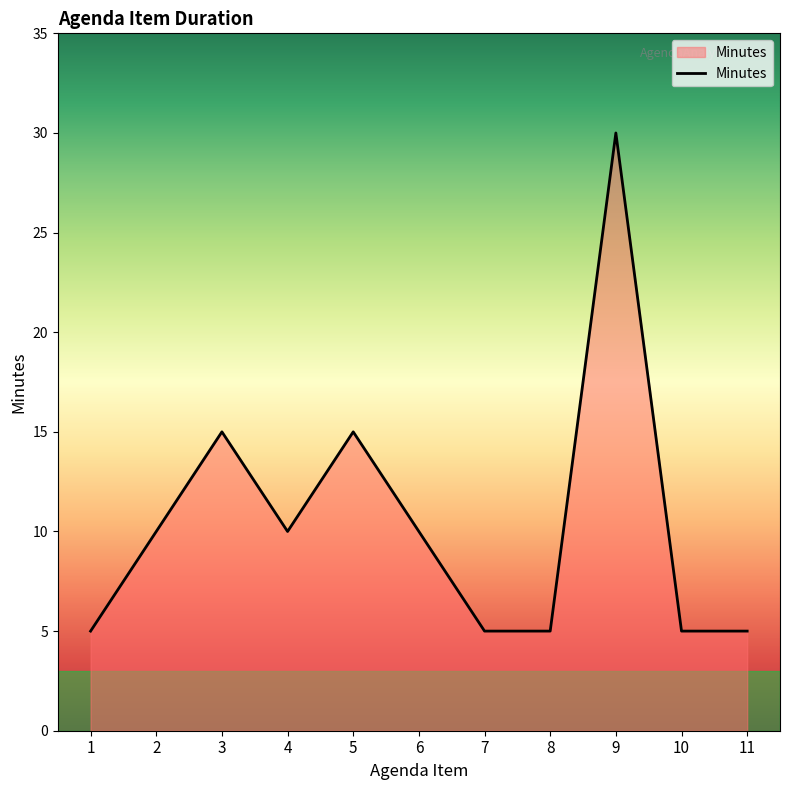

The value at 11 is 5. True or false?

True